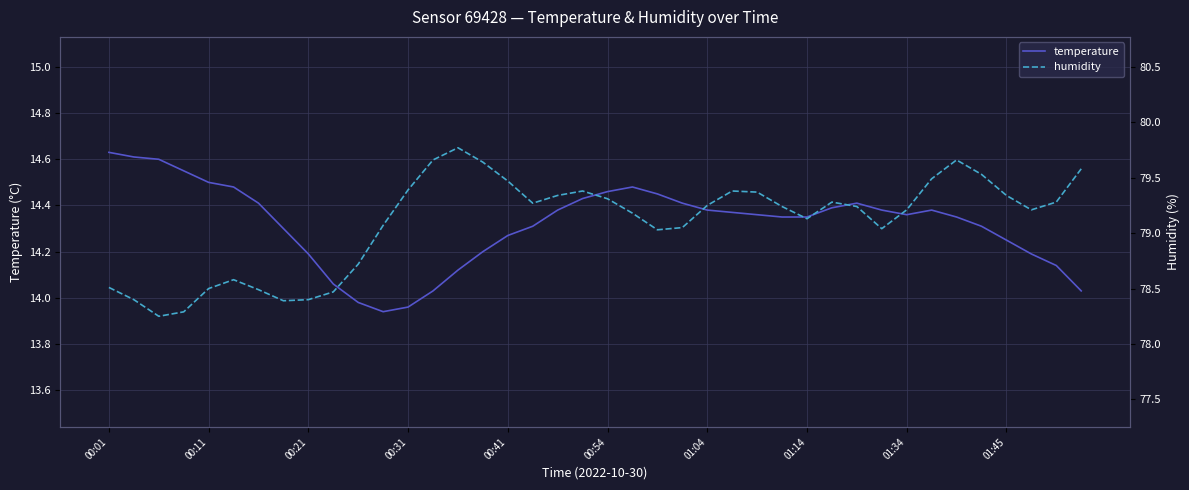

True or false: humidity and temperature cross at least once.

False